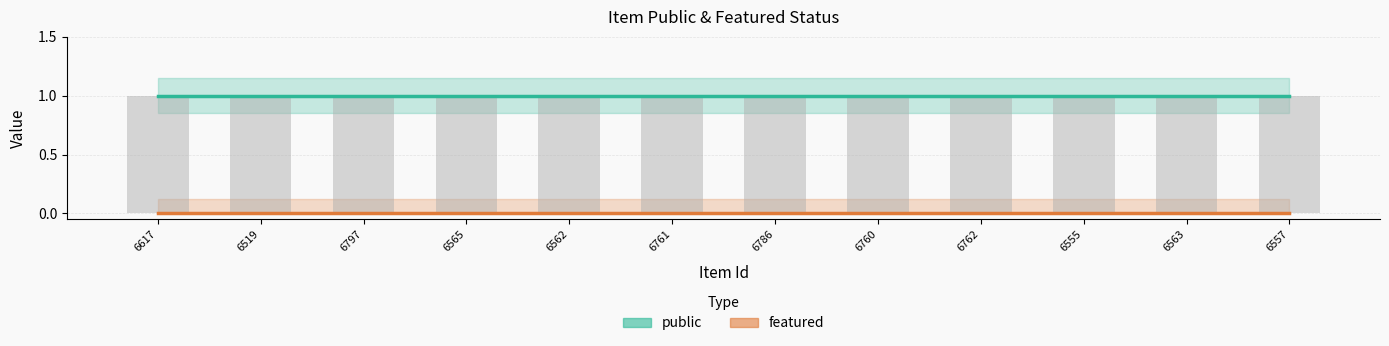

Rank the series at 6617 from highest to lowest value.

public, featured